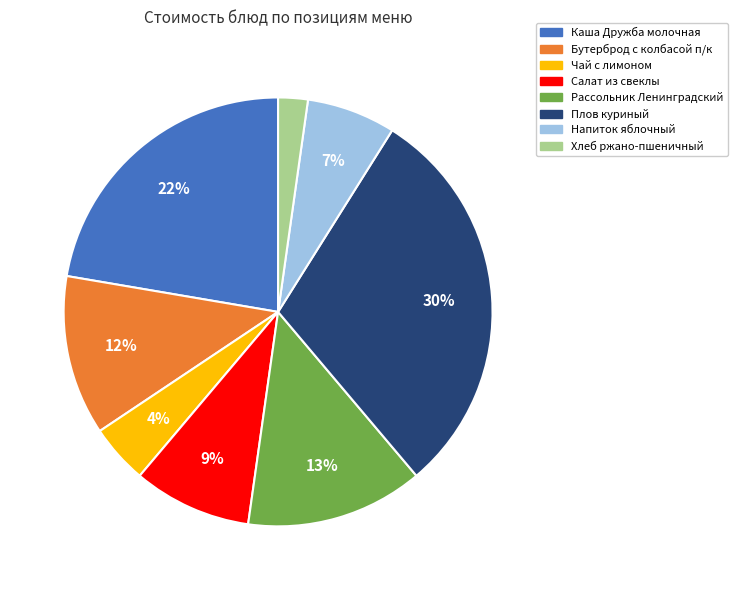

Does Рассольник Ленинградский account for over 50% of the chart?

No